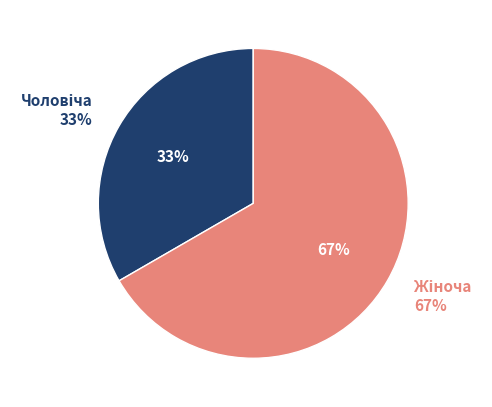

To the nearest percent, what is the combined percentage of Чоловіча and Жіноча?

100%